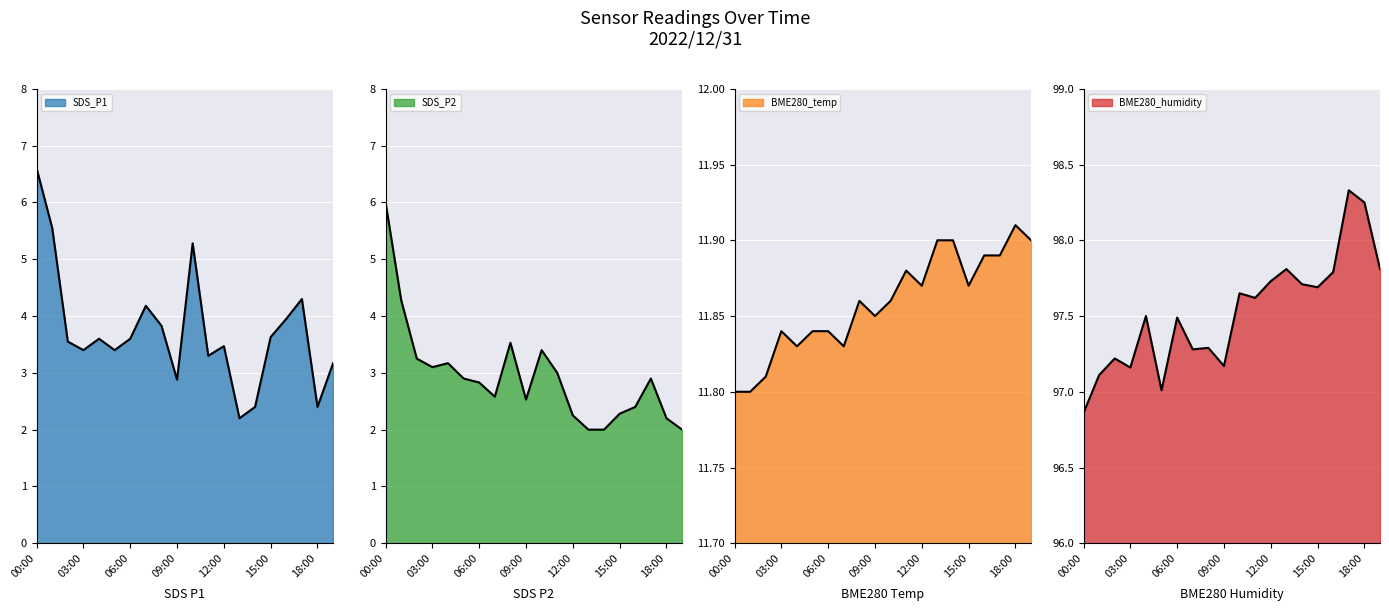

Is it true that SDS_P2 equals 5.0 at 06:00?

False